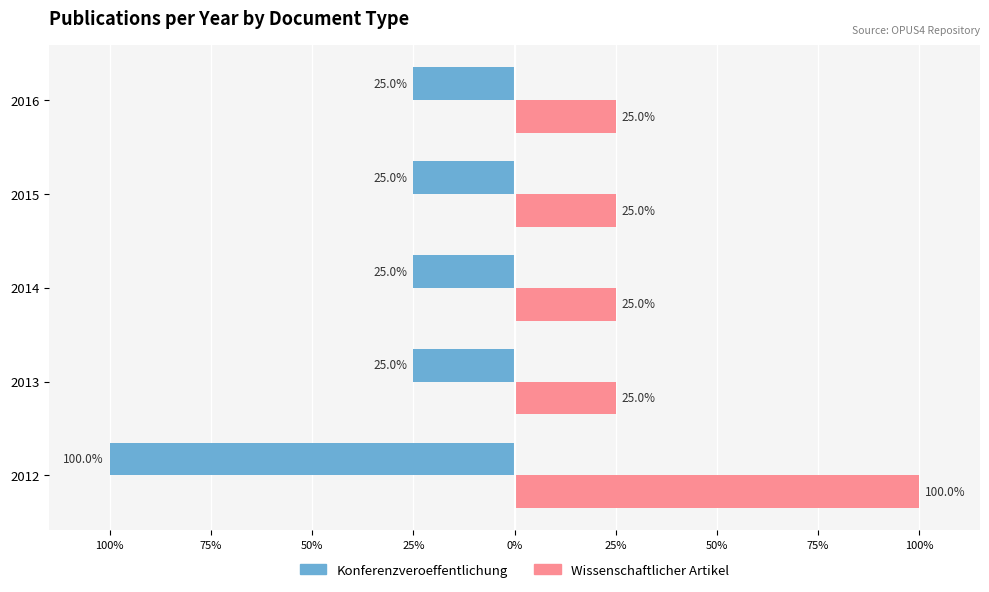

What are all the series names shown in the legend?

Konferenzveroeffentlichung, Wissenschaftlicher Artikel